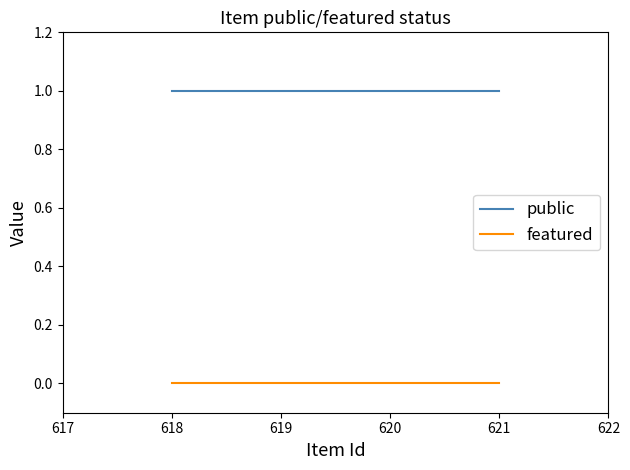

At how many categories does at least one series exceed 0?

3